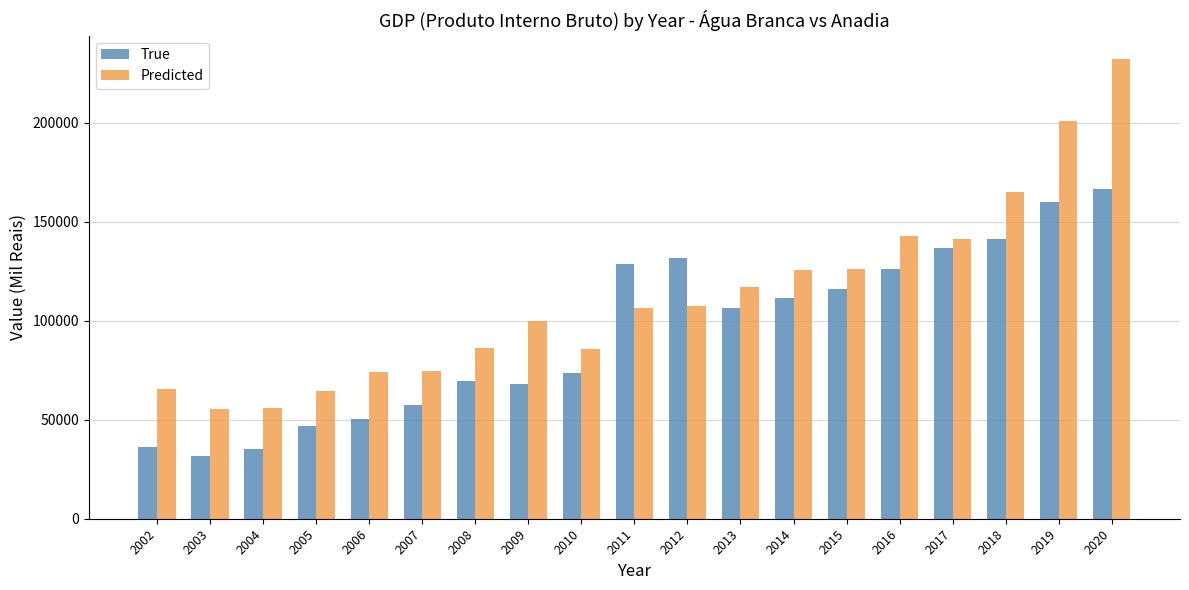

What is the value of the Predicted bar at the 4th from the left?

64276